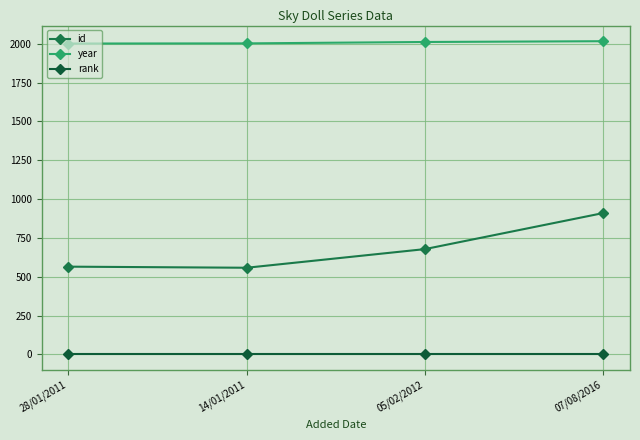

Rank the series by their maximum value, from lowest to highest.

rank, id, year